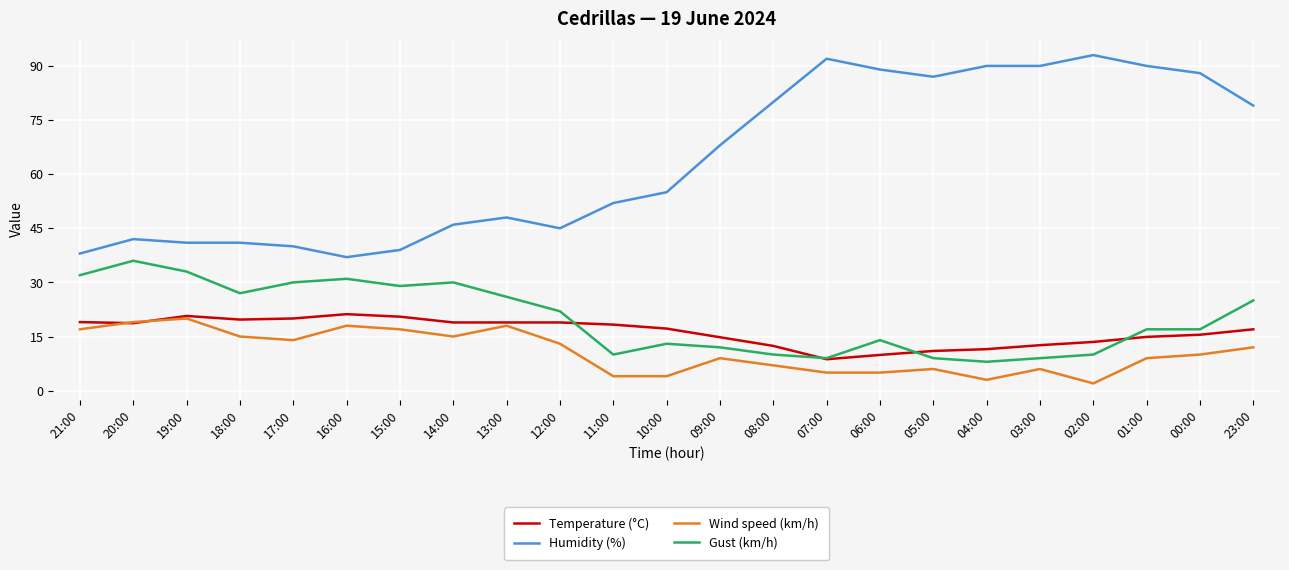

True or false: Humidity (%) and Temperature (°C) cross at least once.

False